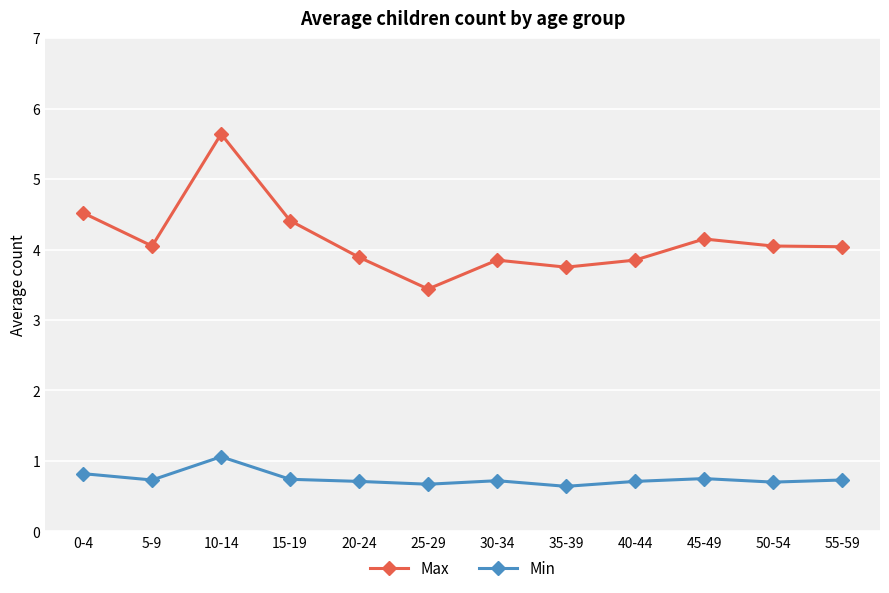

The value of Max at 10-14 is 5.6. True or false?

True